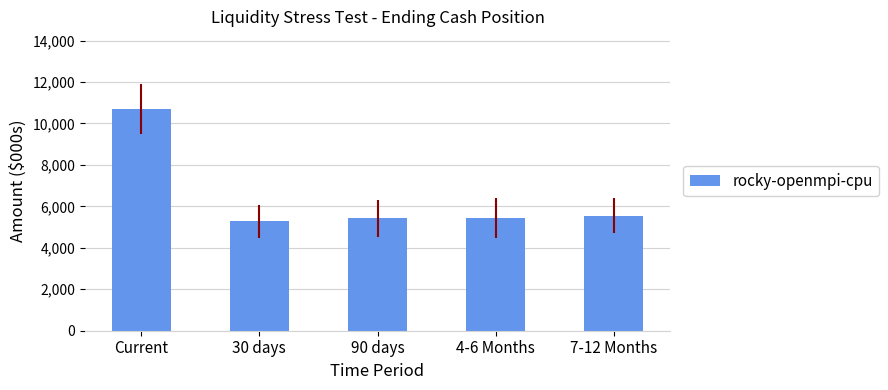

What is the label of the 4th bar from the left?

4-6 Months